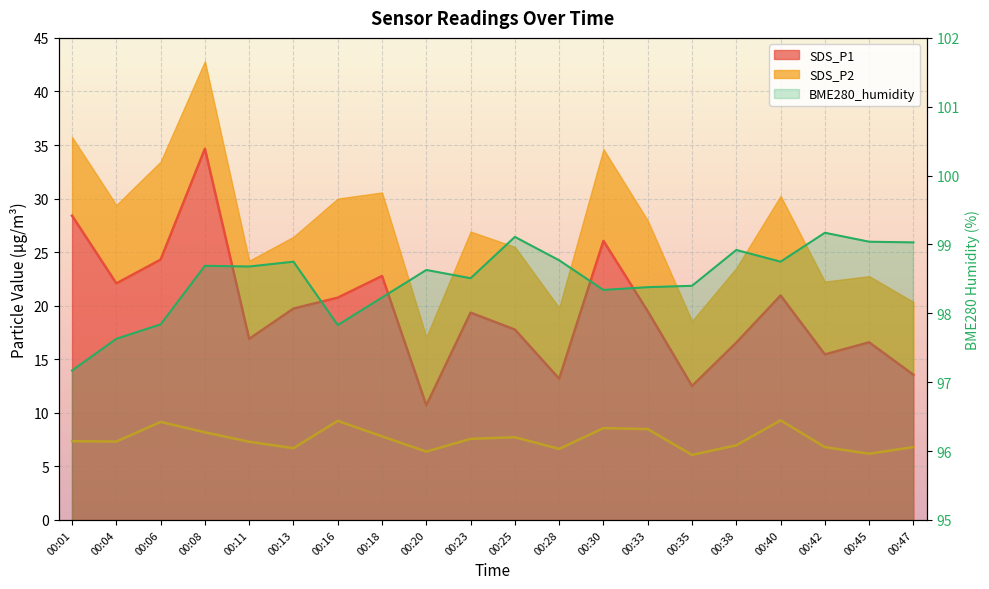

What is the value of the SDS_P2 point at the 8th from the left?

7.8